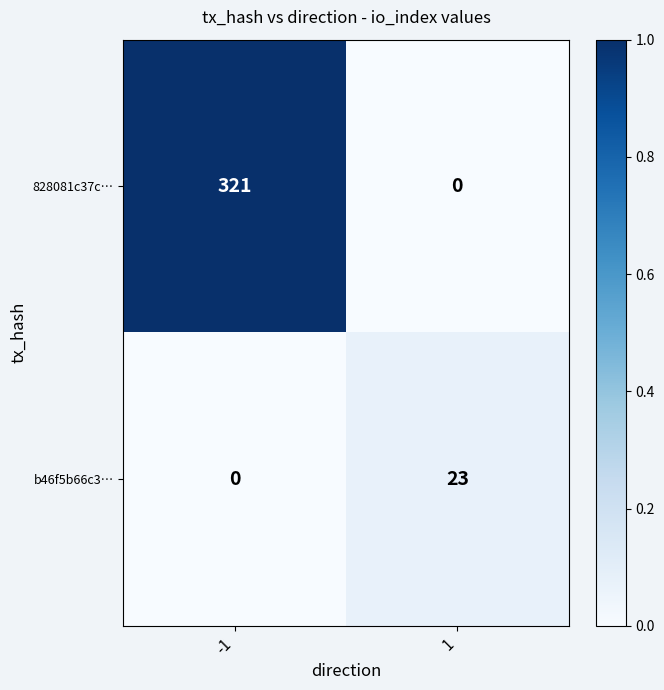

What is the sum of all 828081c37c… values?

321